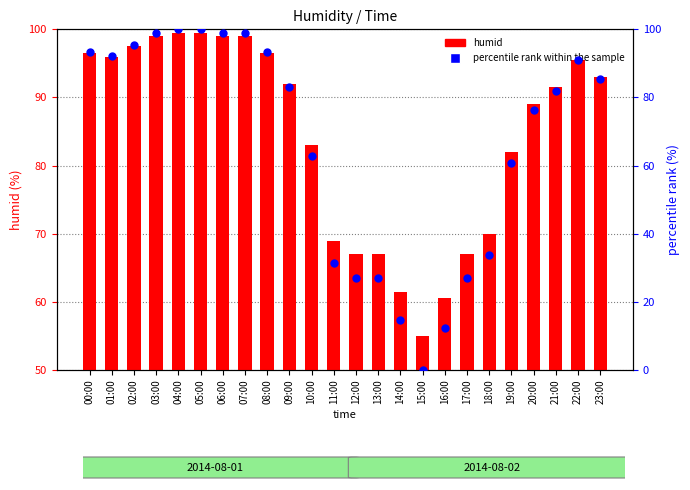

Which series reaches the minimum Y coordinate?

percentile rank within the sample